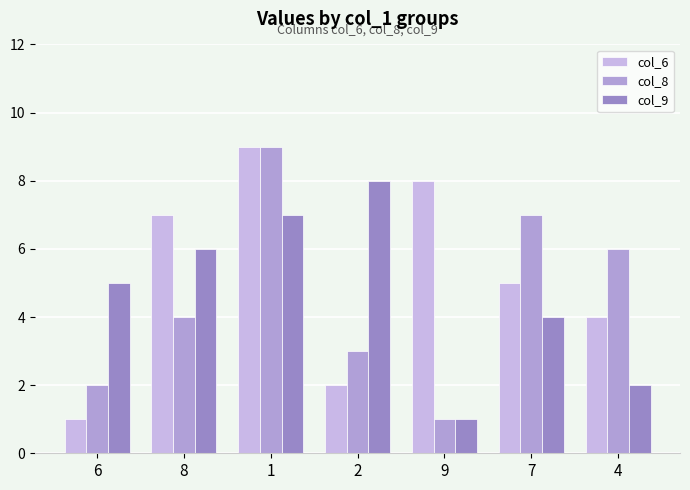

The col_8 series shows 4 at 1. True or false?

False